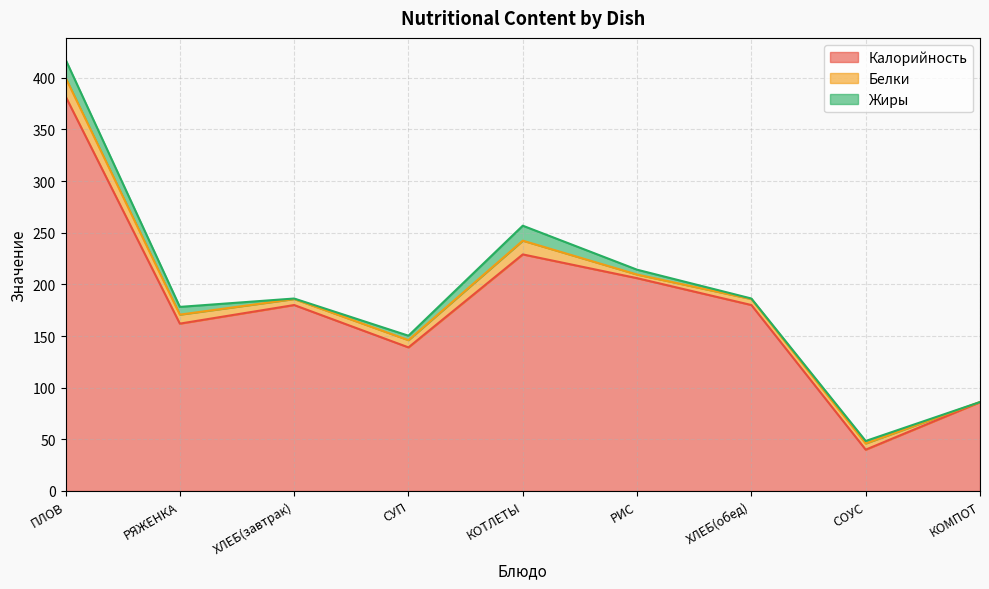

The value of Жиры at РИС is 4.7. True or false?

True